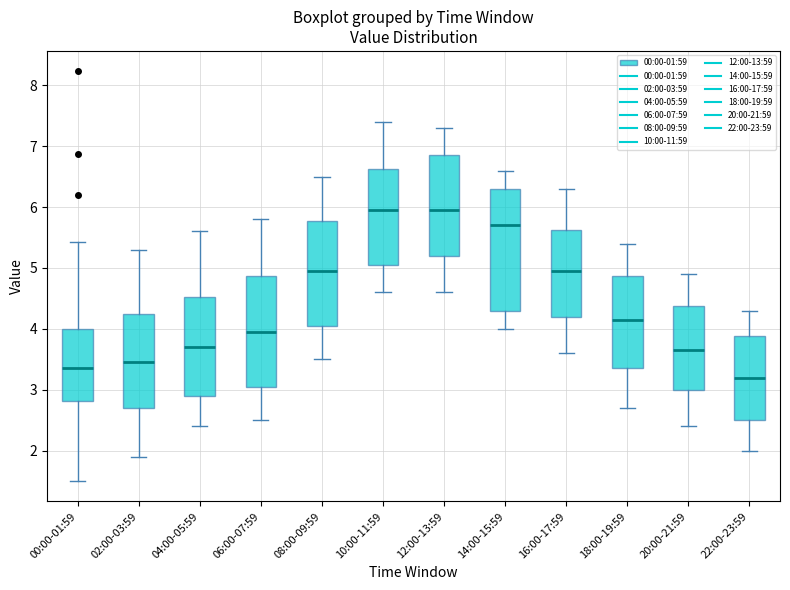

Where does the upper whisker of the box for 14:00-15:59 end on the y-axis? The values are not printed on the chart, so give them approximately, as read against the axis.

6.6